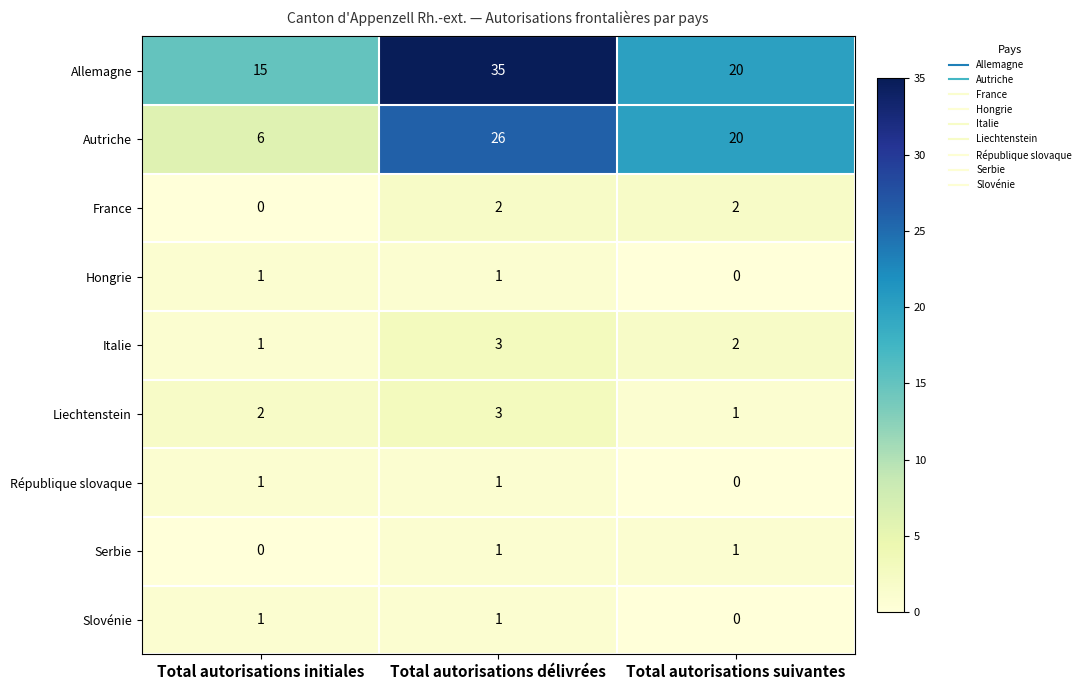

Which category has the highest value across all series?

Total autorisations délivrées